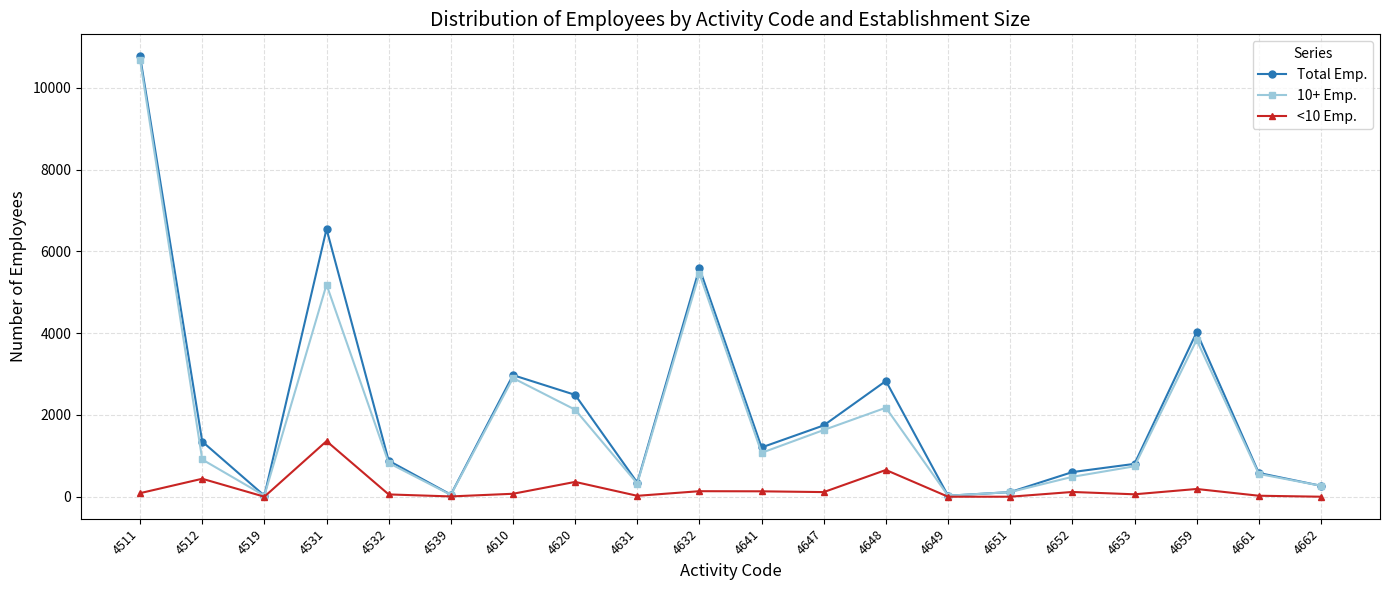

Where is the first local minimum for Total Emp.?

4519